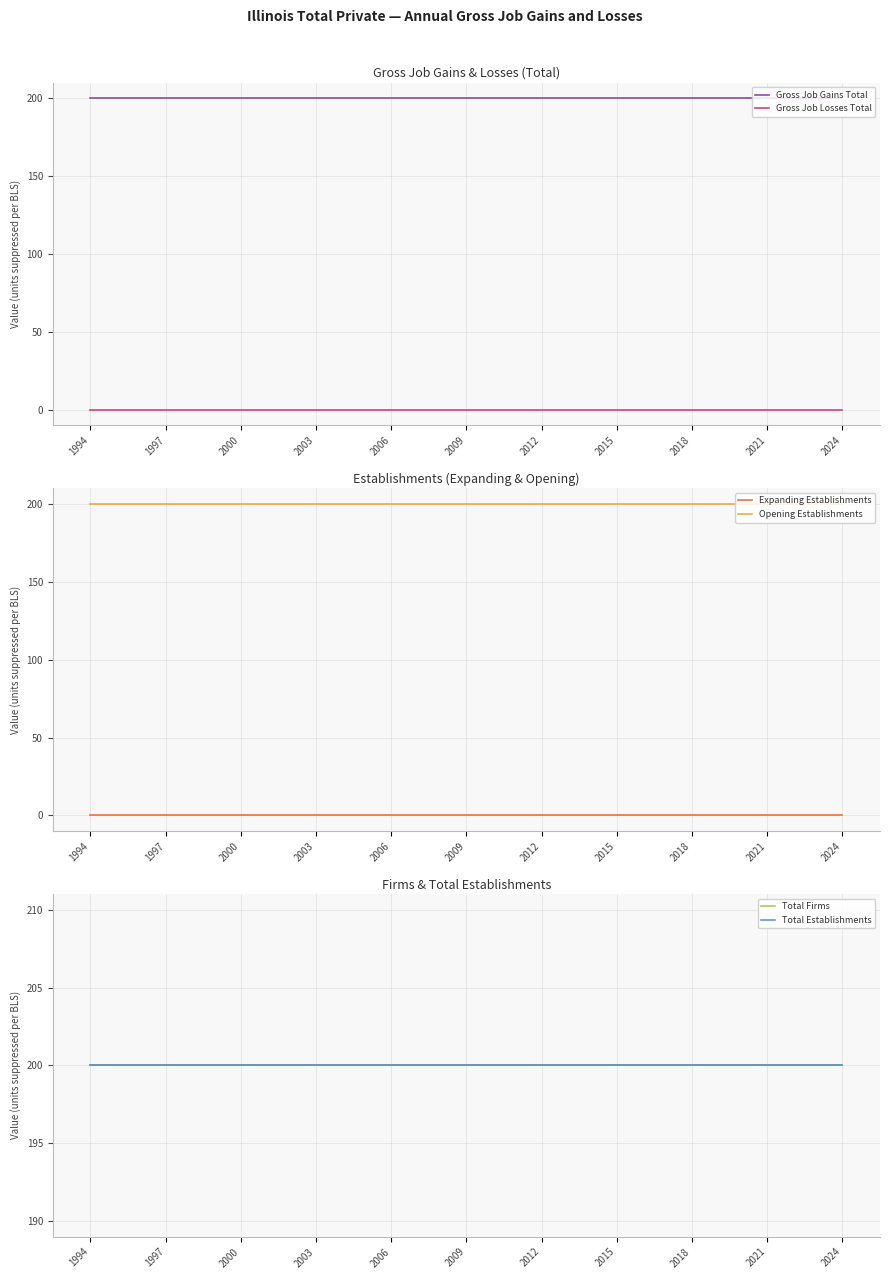

What are all the series names shown in the legend?

Gross Job Gains Total, Gross Job Losses Total, Expanding Establishments, Opening Establishments, Total Firms, Total Establishments